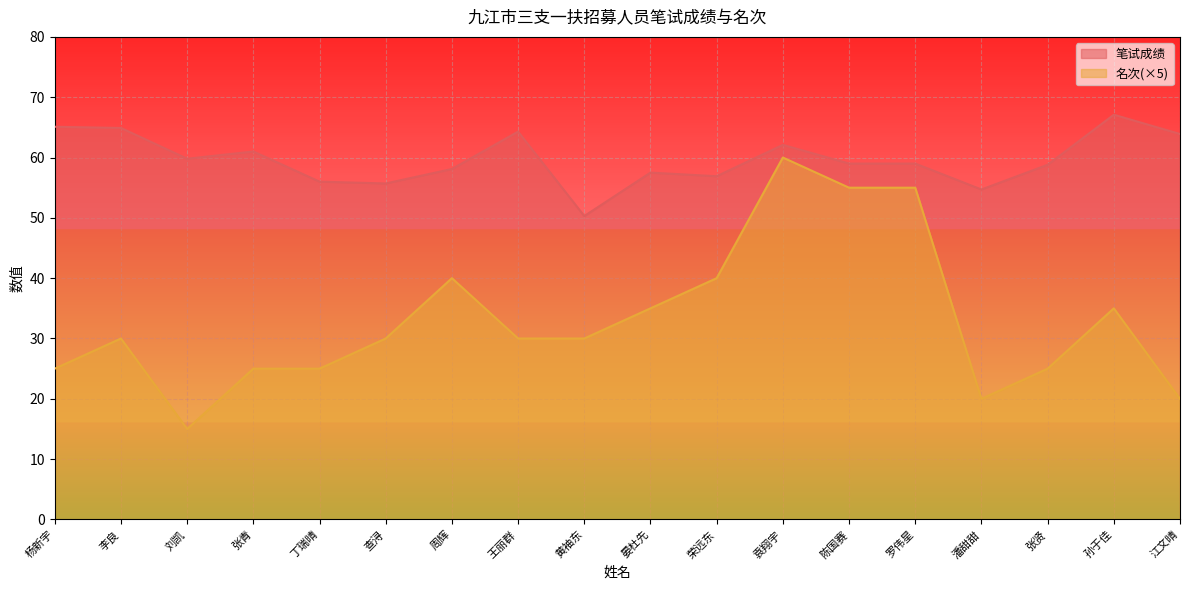

At which category does 名次 reach its first local peak?

李良